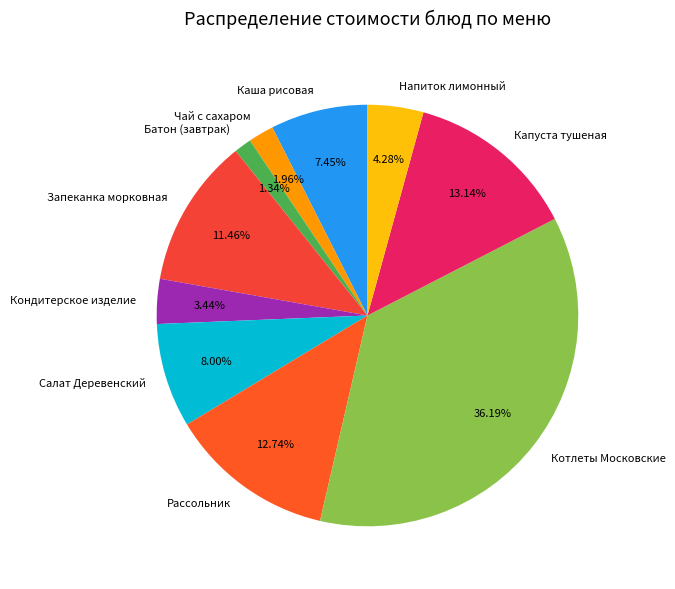

Is there any slice that represents more than half of the pie?

No